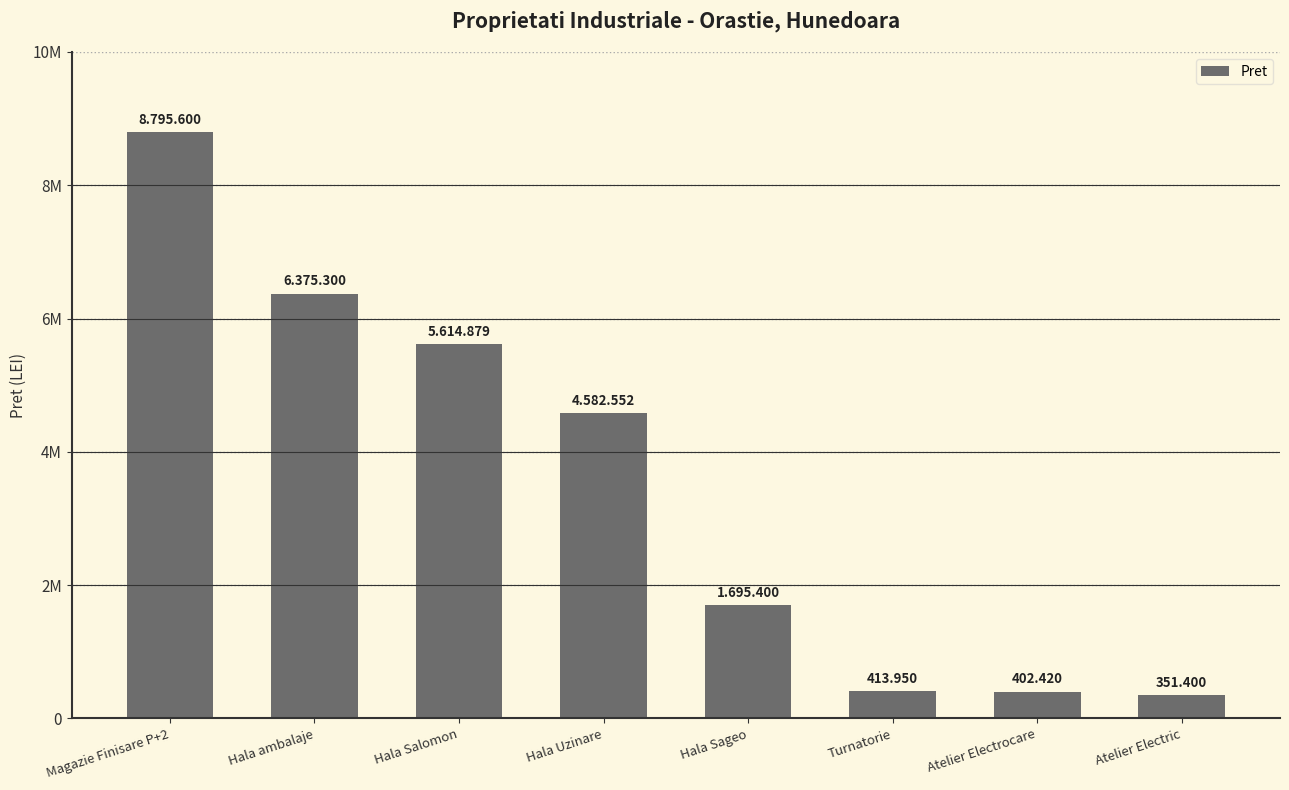

What is the label of the 6th bar from the left?

Turnatorie